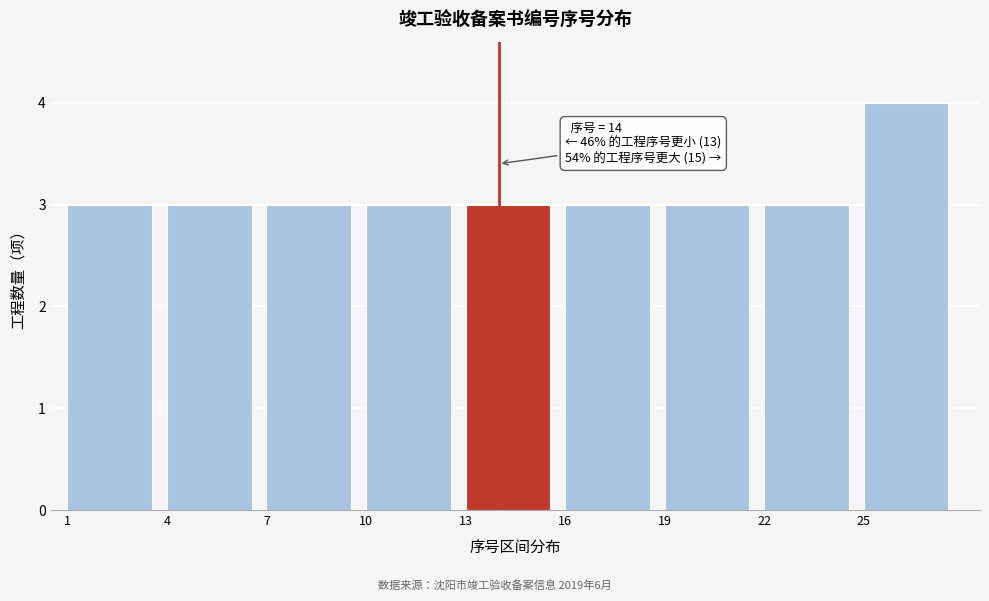

Which range on the x-axis has the tallest bar?

25 to 28